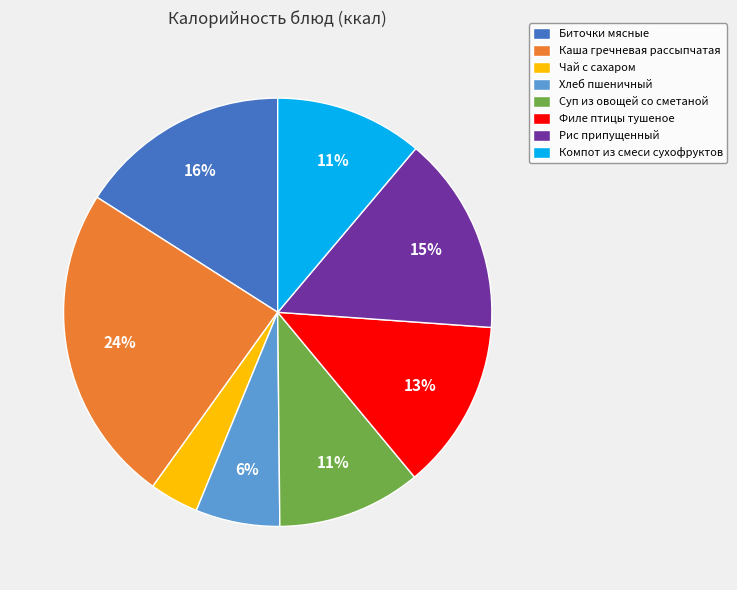

Does any single category account for the majority?

No